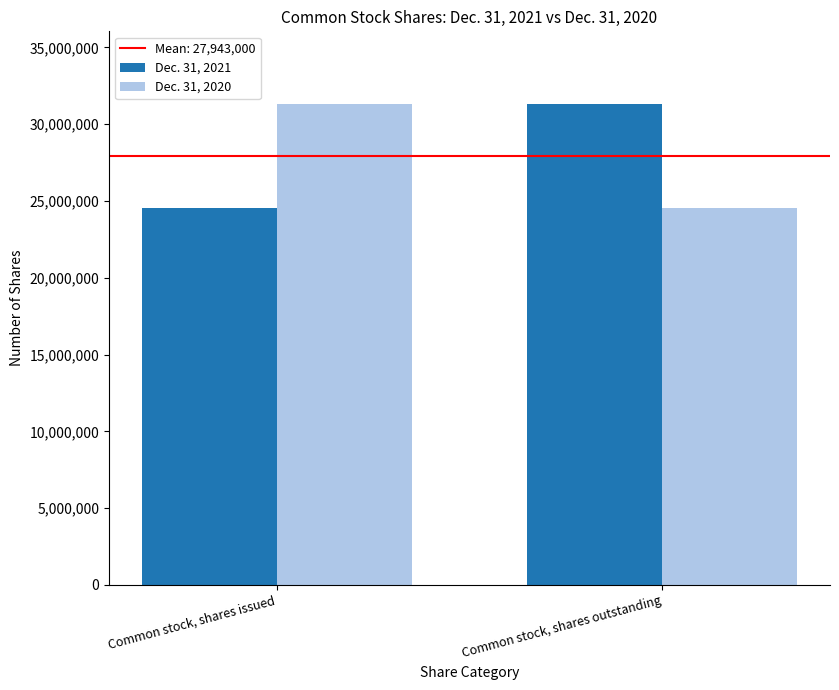

What is the sum of the Dec. 31, 2020 values at Common stock, shares outstanding and Common stock, shares issued?

55886000